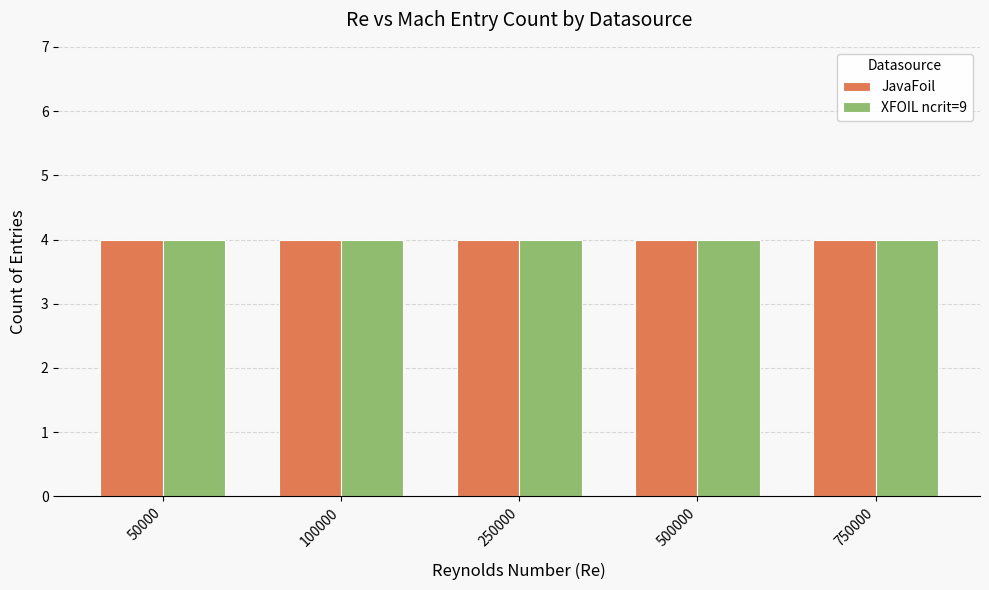

Which has a higher value, 250000 or 750000?

750000